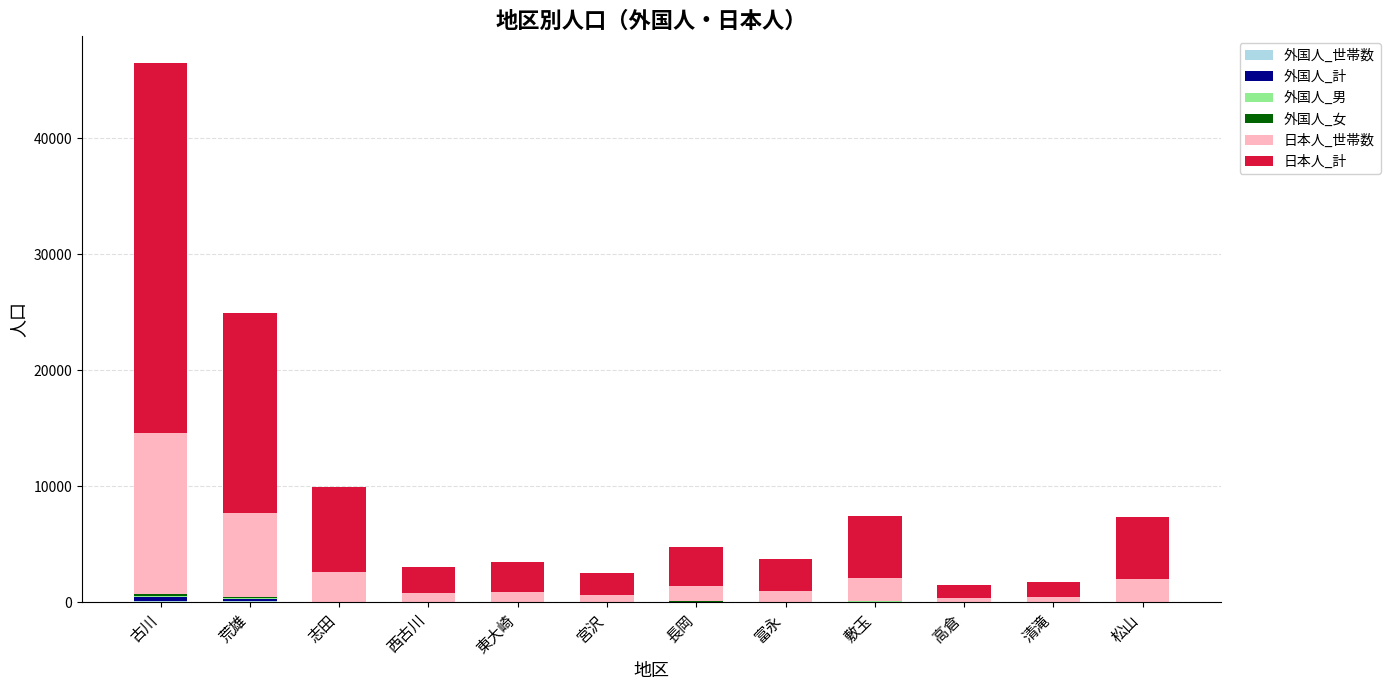

At which category is the sum across all series the highest?

古川